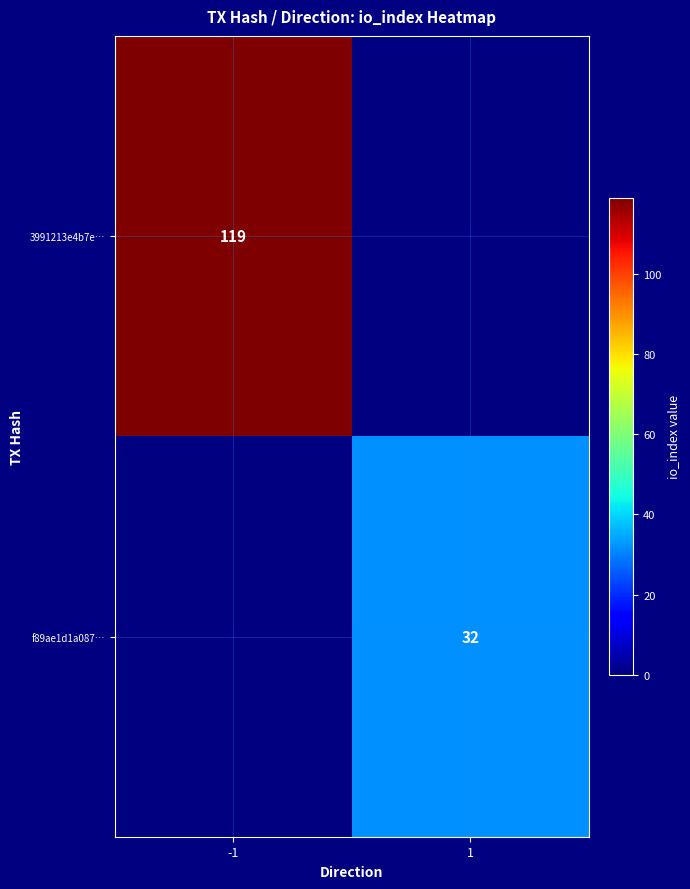

Is it true that f89ae1d1a087… equals 32 at 1?

True